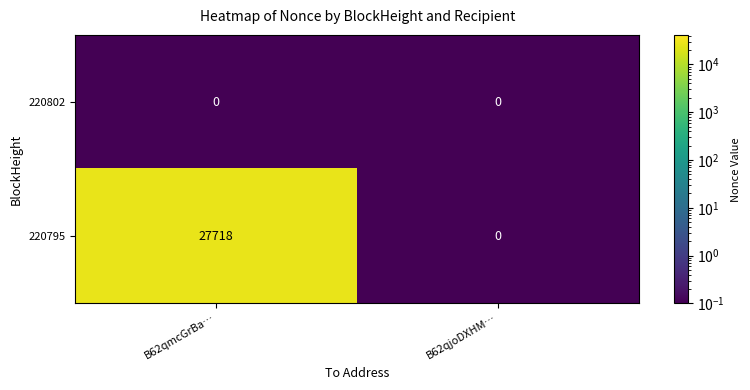

Which series has the largest range (max minus min)?

220795